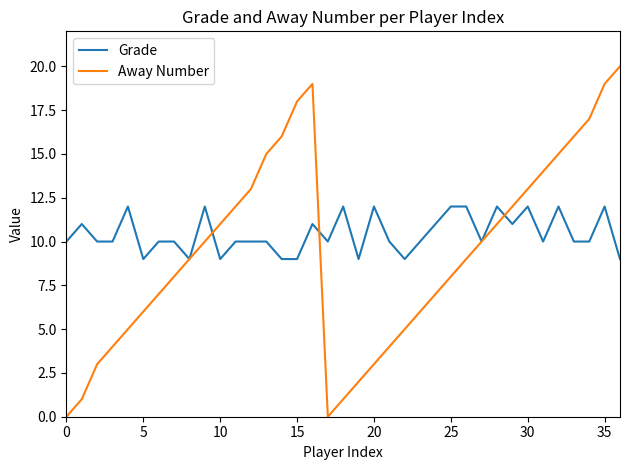

Which series has the largest range (max minus min)?

Away Number